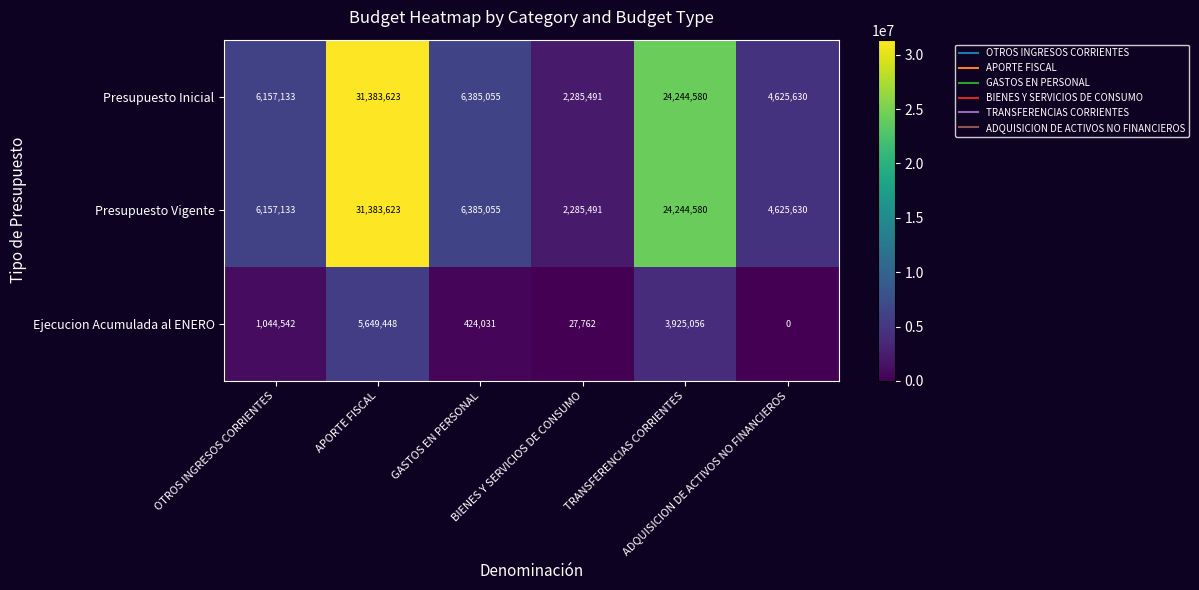

What is the difference between the second highest and minimum values in the Ejecucion Acumulada al ENERO series?

3925056